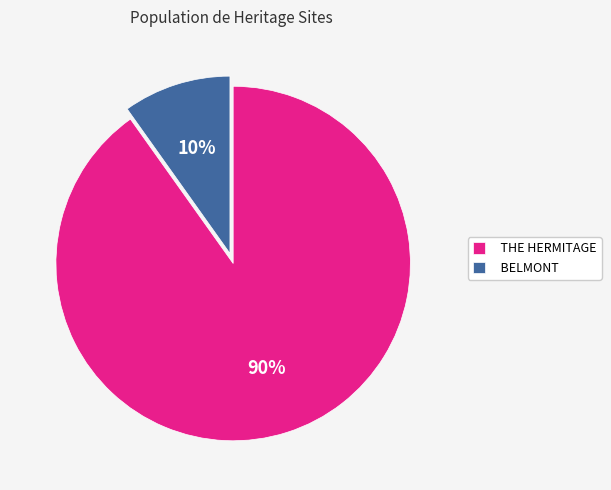

To the nearest percent, what is the difference between the largest and smallest slice percentages?

80%